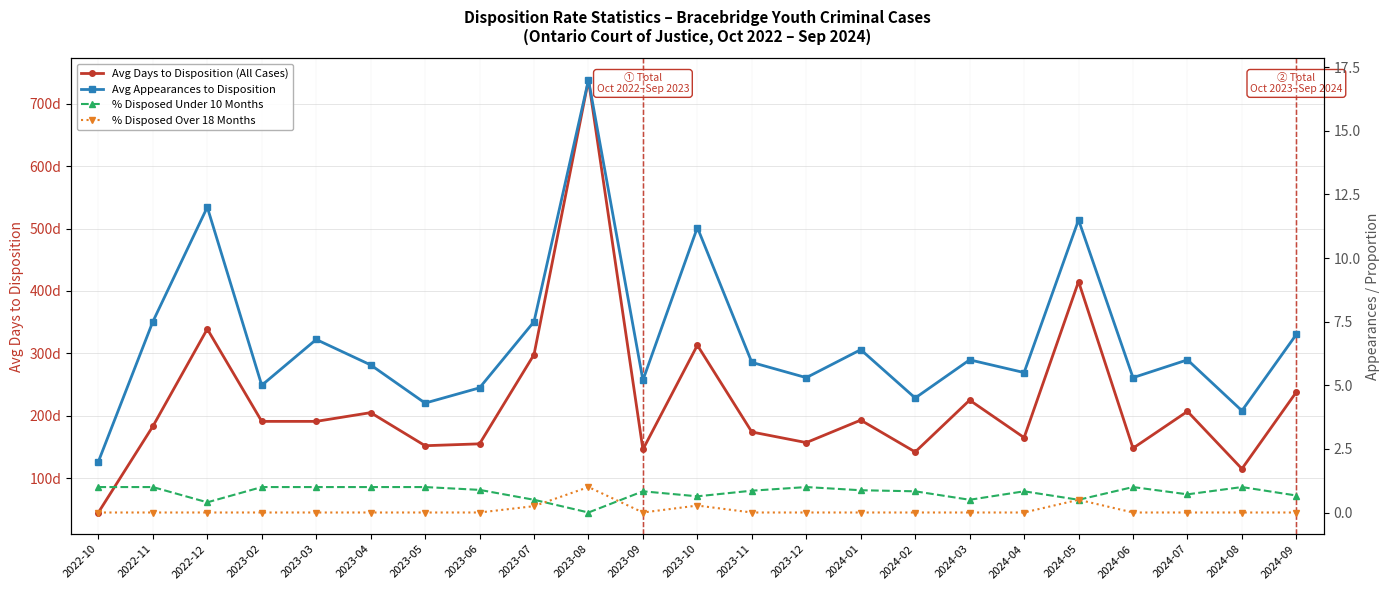

The value of Avg Appearances to Disposition at 2024-05 is 11.5. True or false?

True